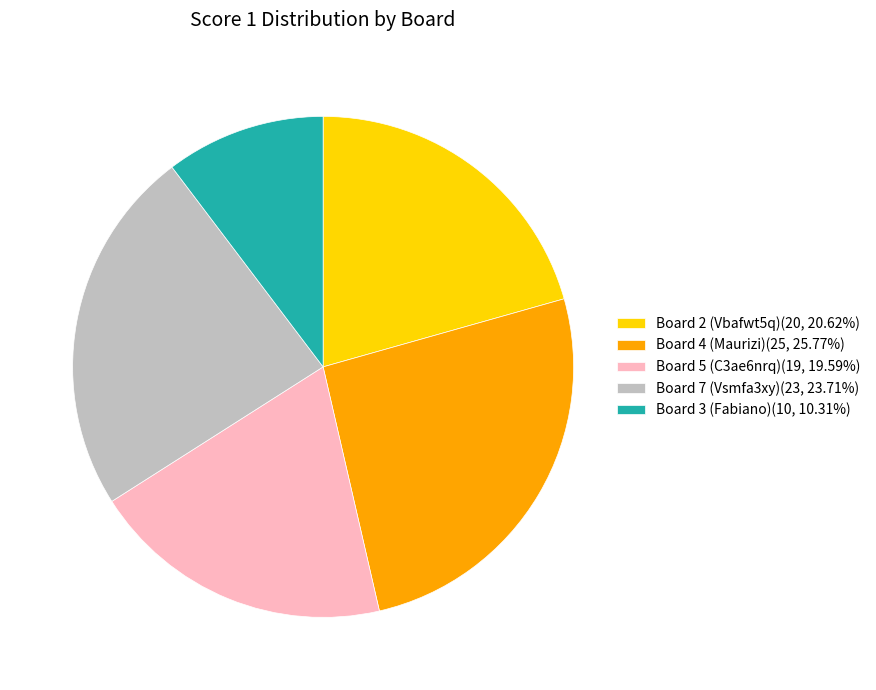

How many slices are in this pie chart?

5